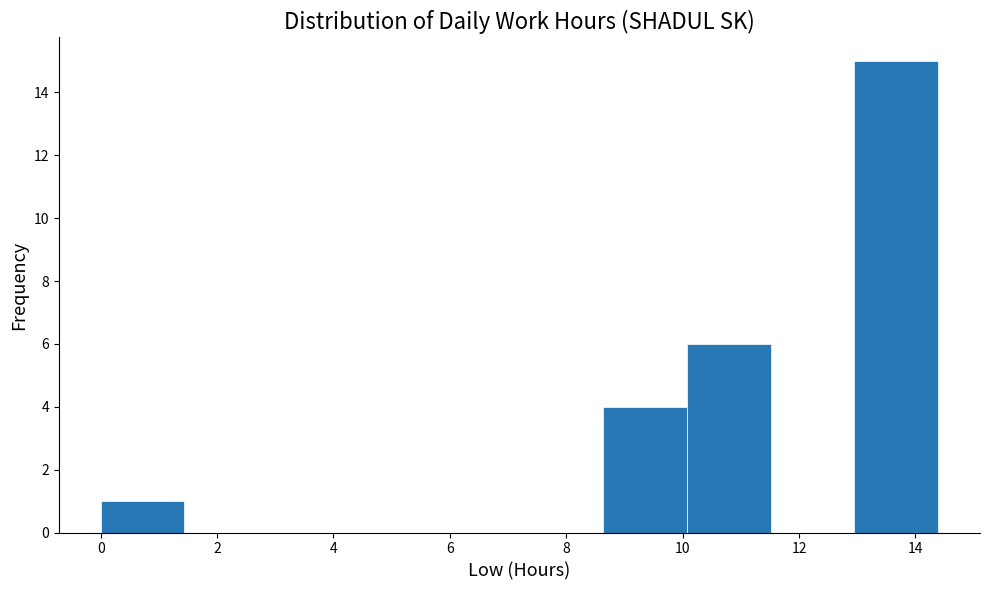

Over which range of the x-axis is the bar tallest?

13.0 to 14.4